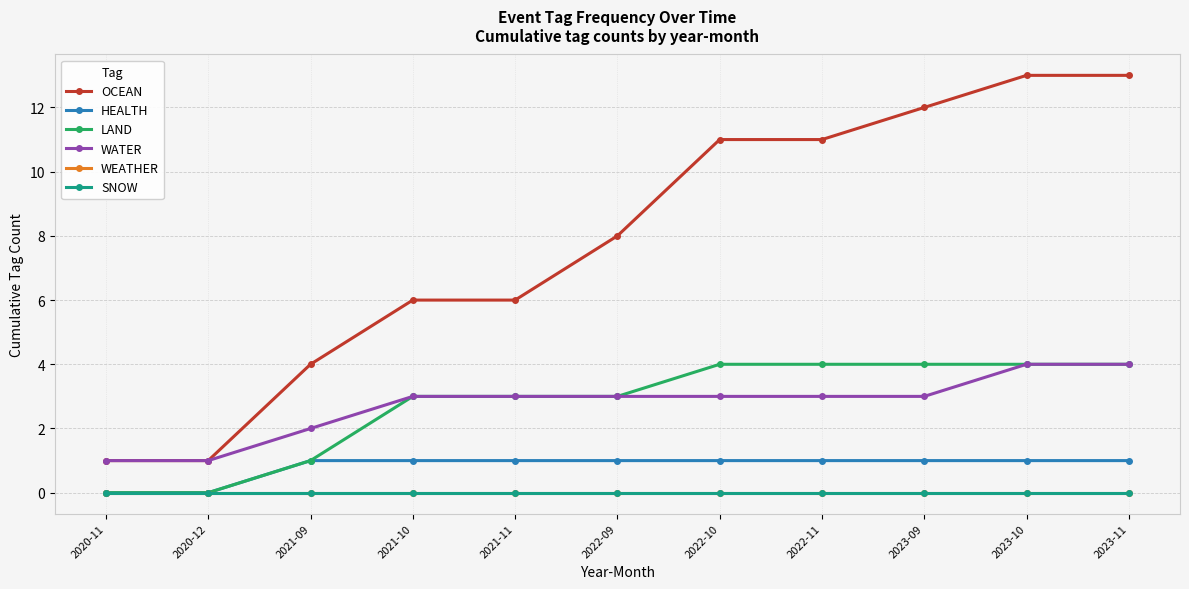

The value of LAND at 2022-10 is 4. True or false?

True